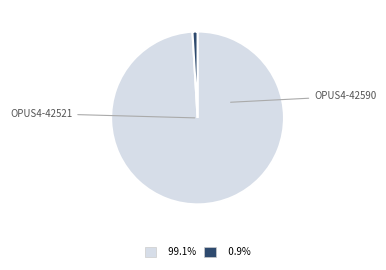

Is there a majority slice in this chart?

Yes